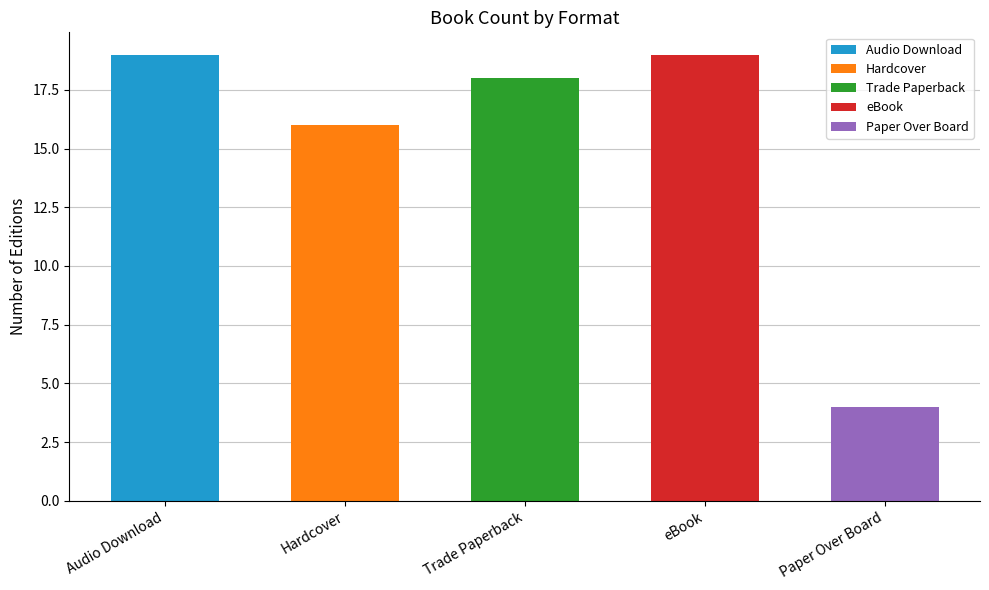

Is it true that the value at eBook is 6?

False